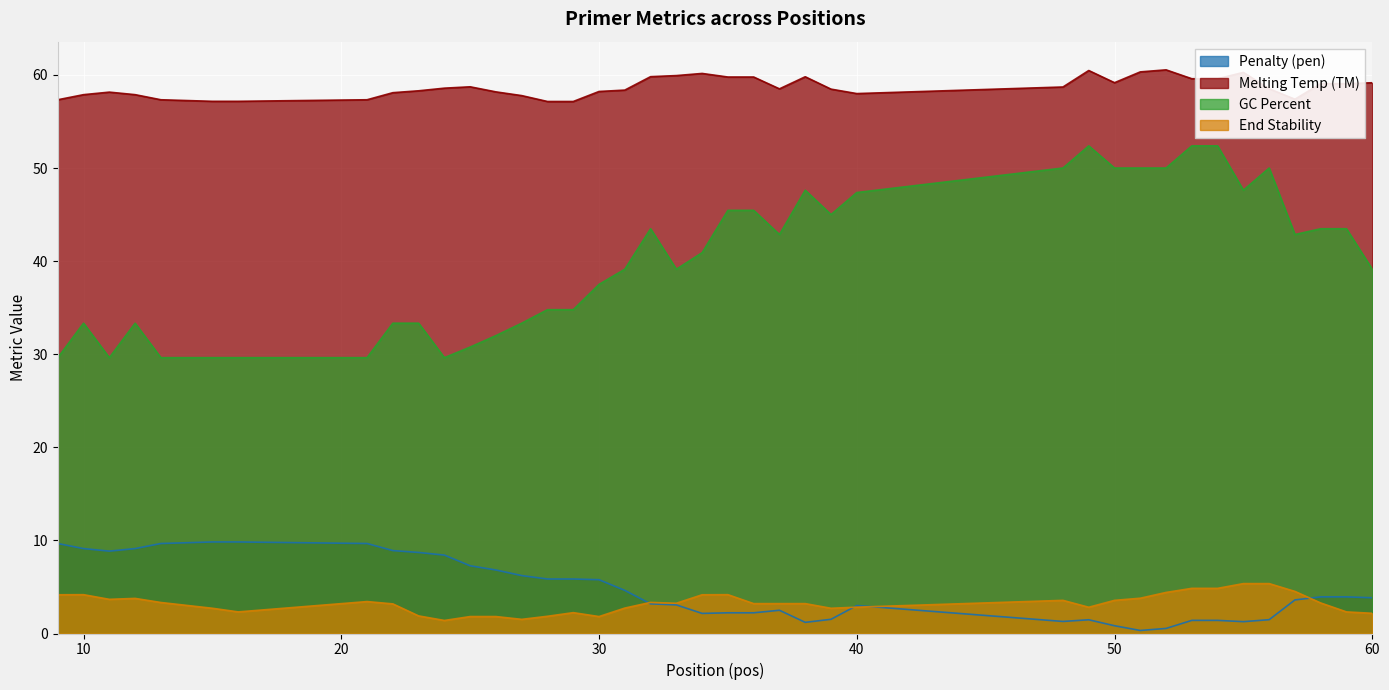

What is the sum of all PRIMER_RIGHT_0_GC_PERCENT values?

1604.0